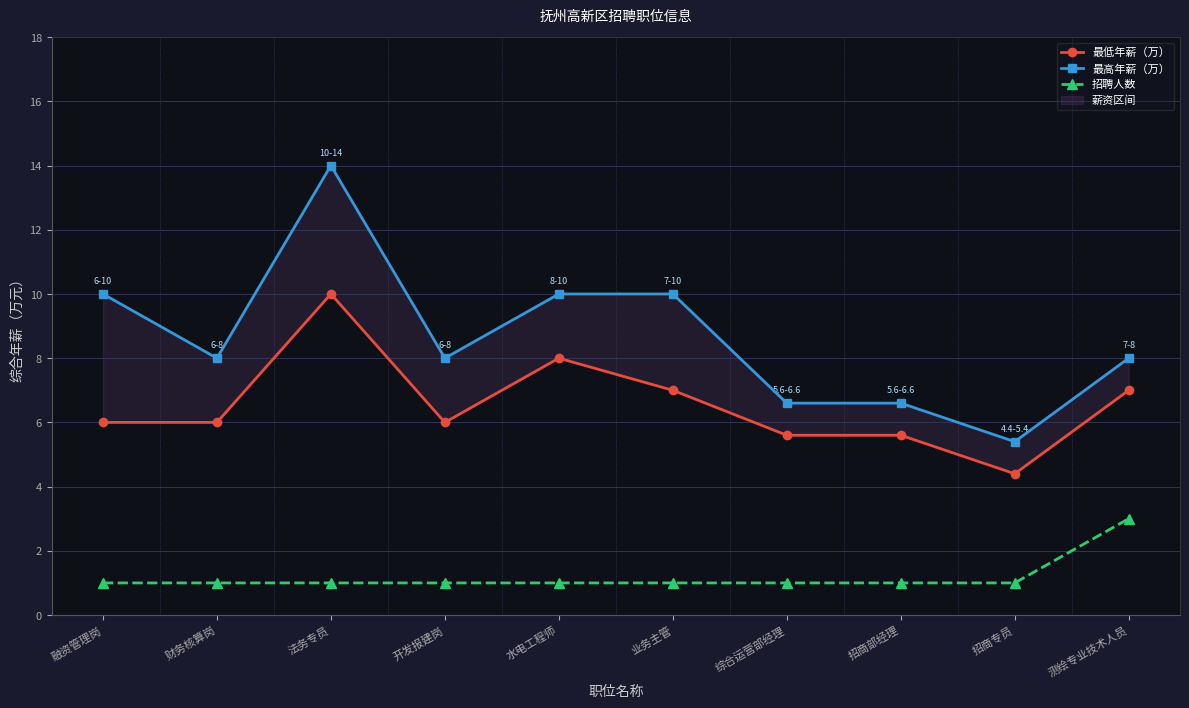

True or false: 最高年薪（万） and 最低年薪（万） cross at least once.

False